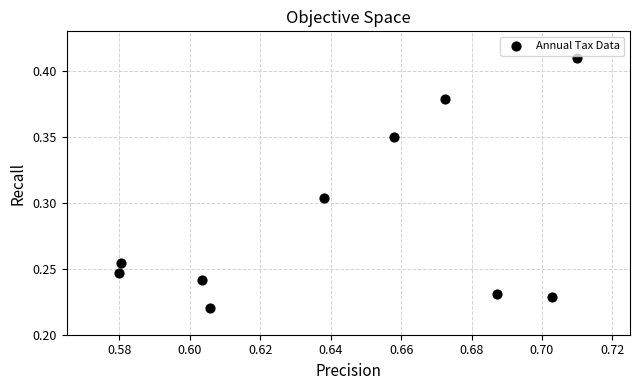

What is the average X value?

0.6